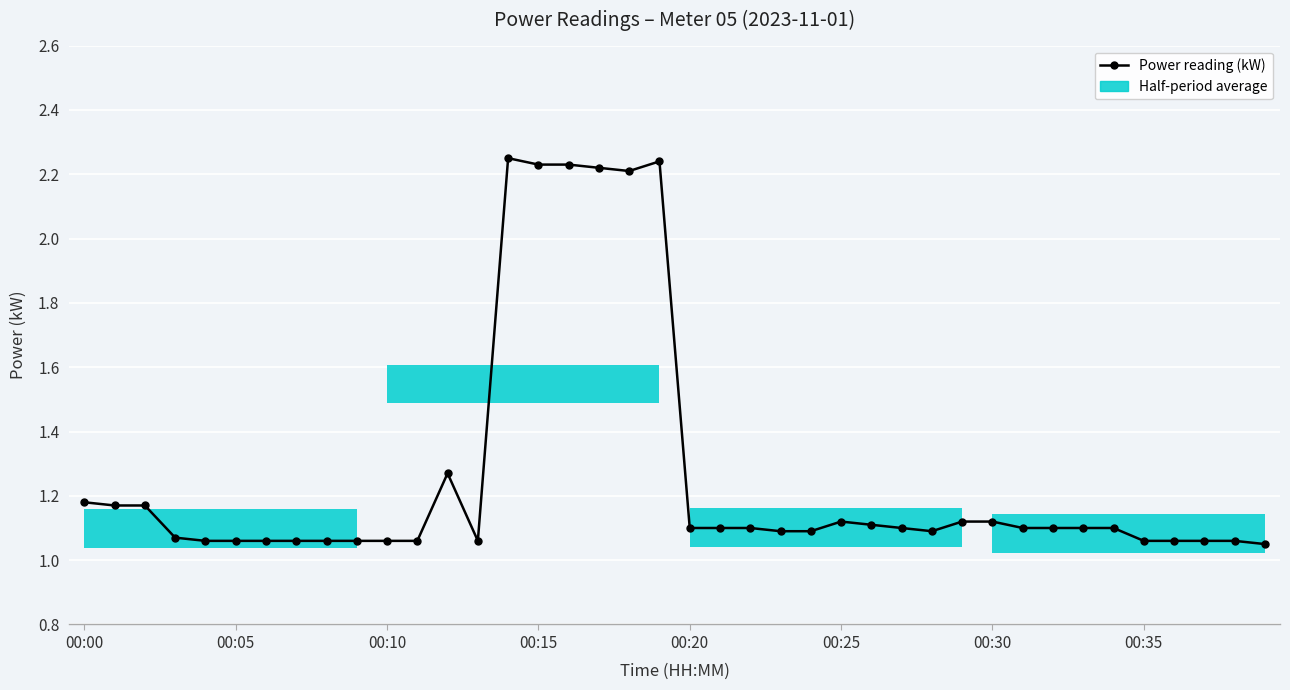

Reading left to right, extract all data points from this chart.

1.2	1.2	1.2	1.1	1.1	1.1	1.1	1.1	1.1	1.1	1.1	1.1	1.3	1.1	2.2	2.2	2.2	2.2	2.2	2.2	1.1	1.1	1.1	1.1	1.1	1.1	1.1	1.1	1.1	1.1	1.1	1.1	1.1	1.1	1.1	1.1	1.1	1.1	1.1	1.1